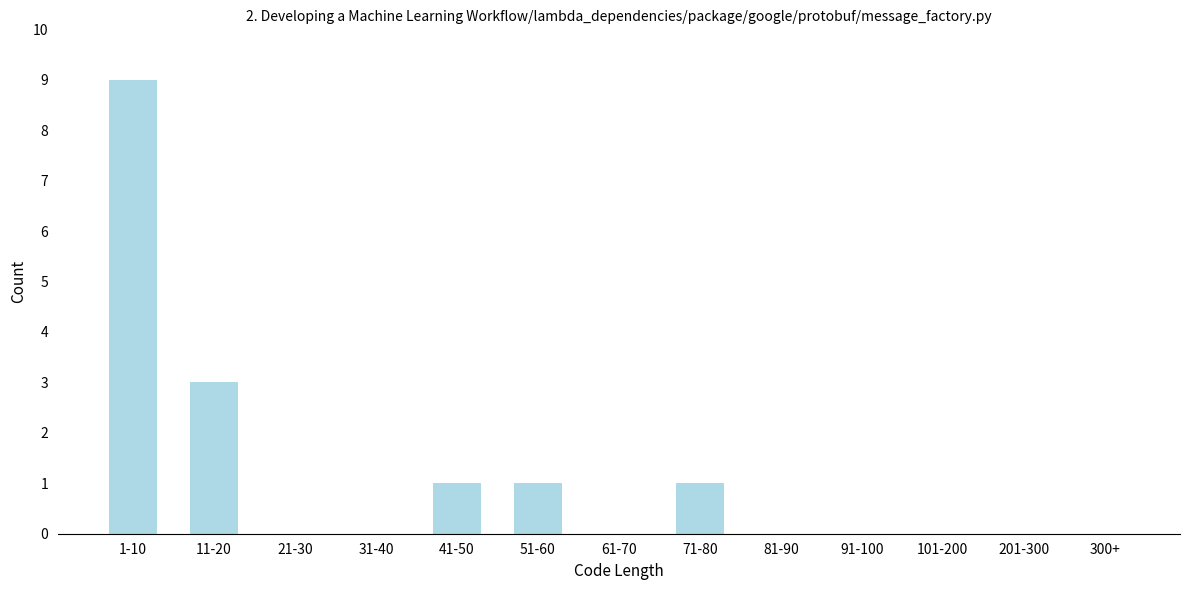

Reading right to left, list all the values displayed in this chart.

300+=0	201-300=0	101-200=0	91-100=0	81-90=0	71-80=1	61-70=0	51-60=1	41-50=1	31-40=0	21-30=0	11-20=3	1-10=9